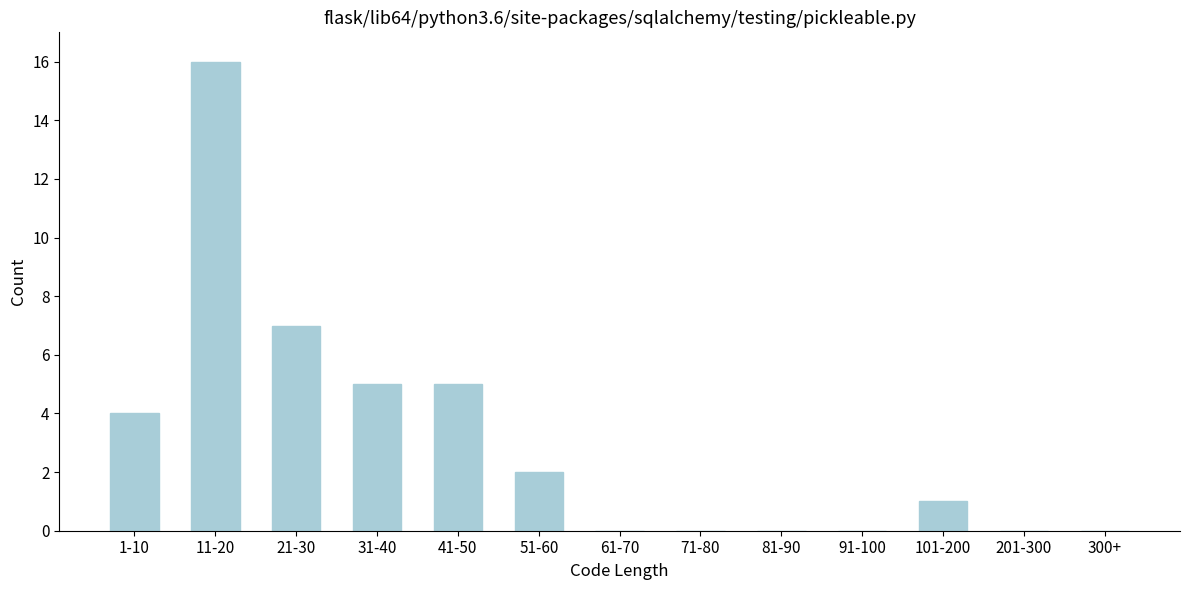

Reading right to left, what are all the values shown in this chart?

300+=0	201-300=0	101-200=1	91-100=0	81-90=0	71-80=0	61-70=0	51-60=2	41-50=5	31-40=5	21-30=7	11-20=16	1-10=4